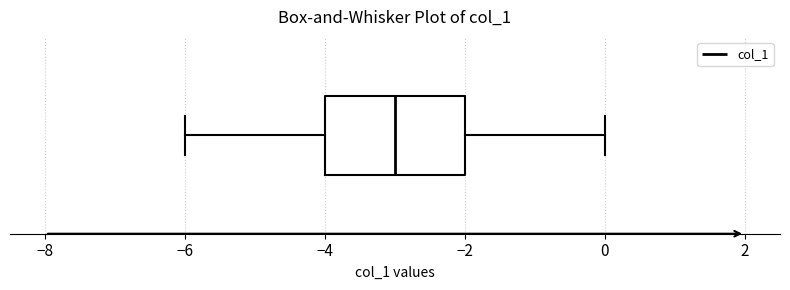

Transcribe this box plot: give where the median line is, the range the box spans, and where the two whiskers end, as read against the x-axis. The values are not printed on the chart, so give them approximately, as read against the axis.

median -3, box -4 to -2, whiskers -6 to 0